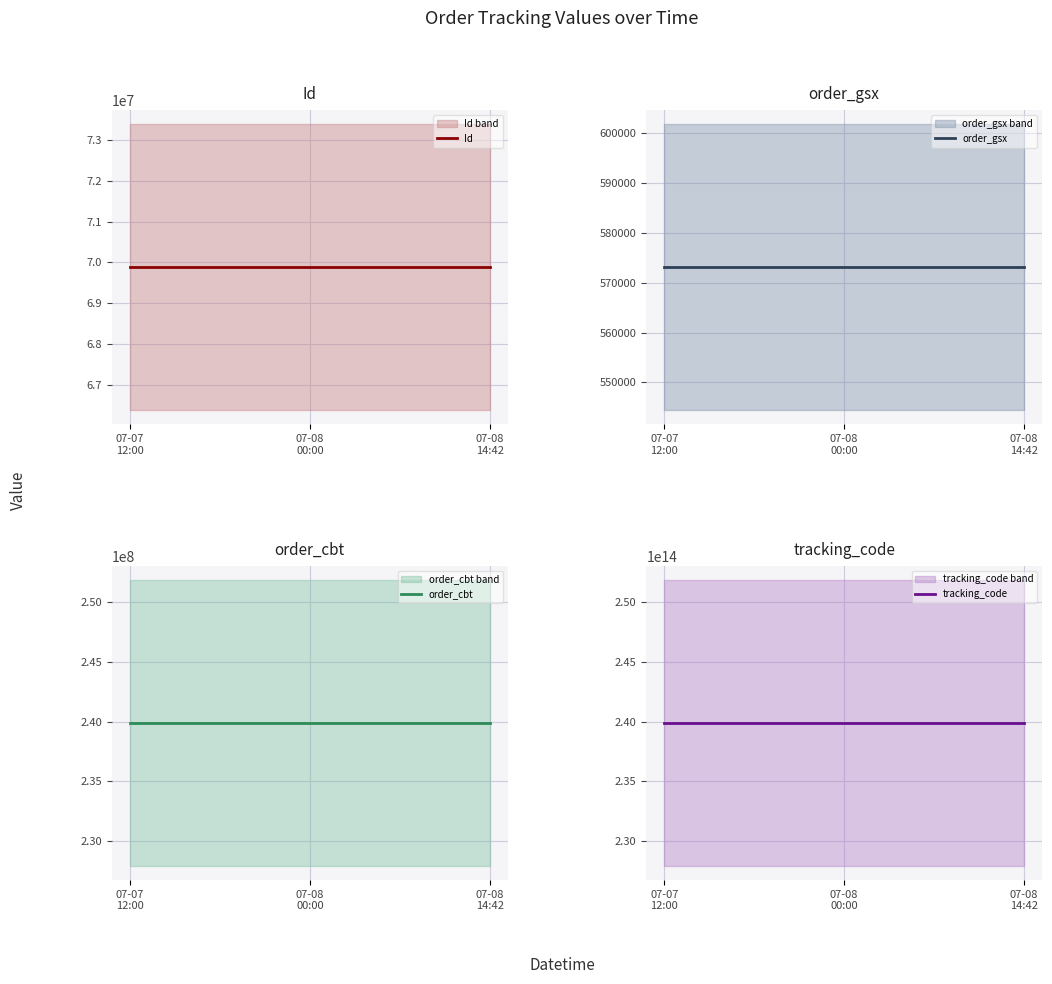

What is the value of the order_cbt point at the 3rd from the left?

239892232